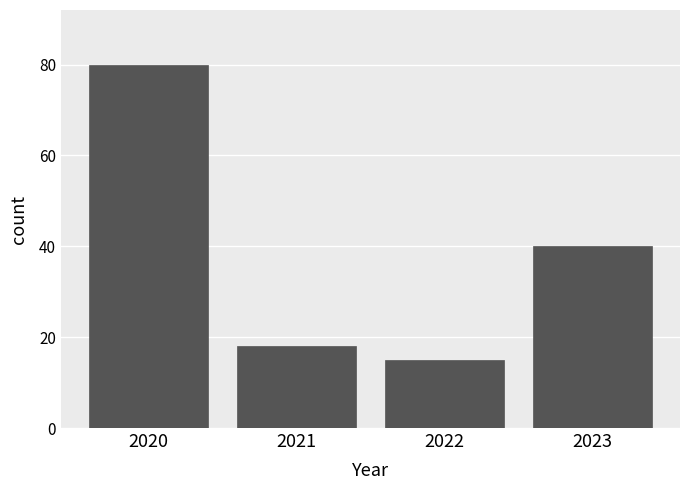

Reading left to right, list all the values displayed in this chart.

2020=80	2021=18	2022=15	2023=40